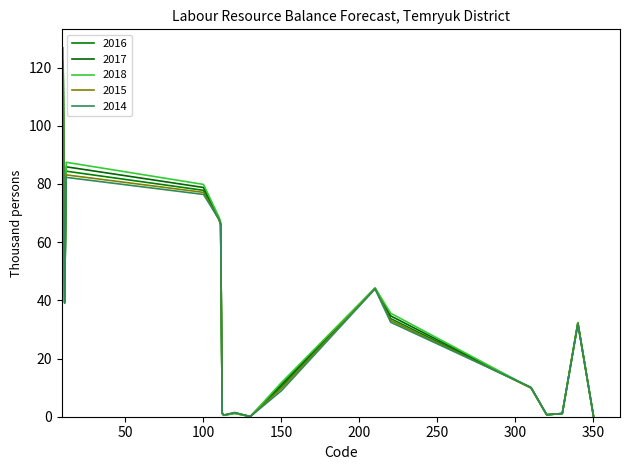

What is the minimum value shown in the chart?

0.1